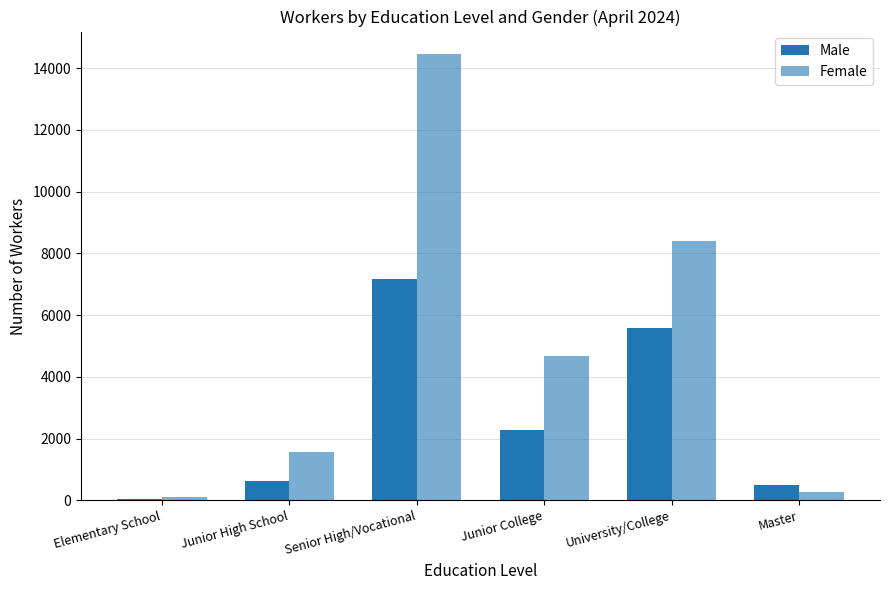

How many bars are there in each group?

2